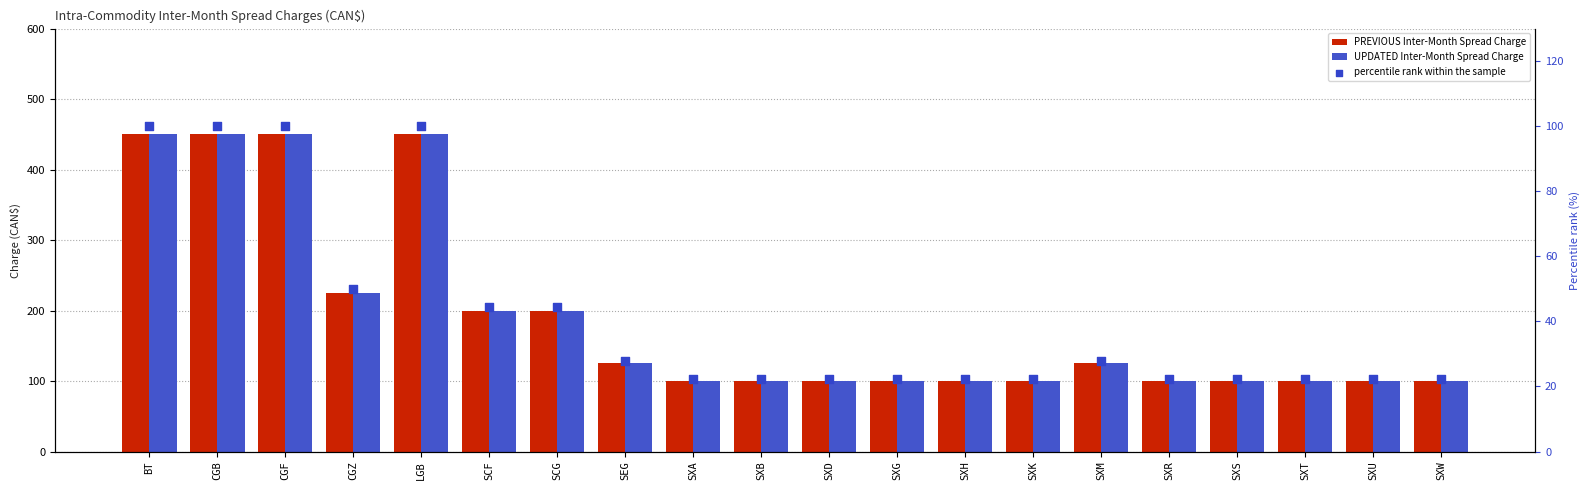

Is the value of UPDATED Inter-Month Spread Charge at SXH greater than the value of percentile rank within the sample at SXA?

Yes